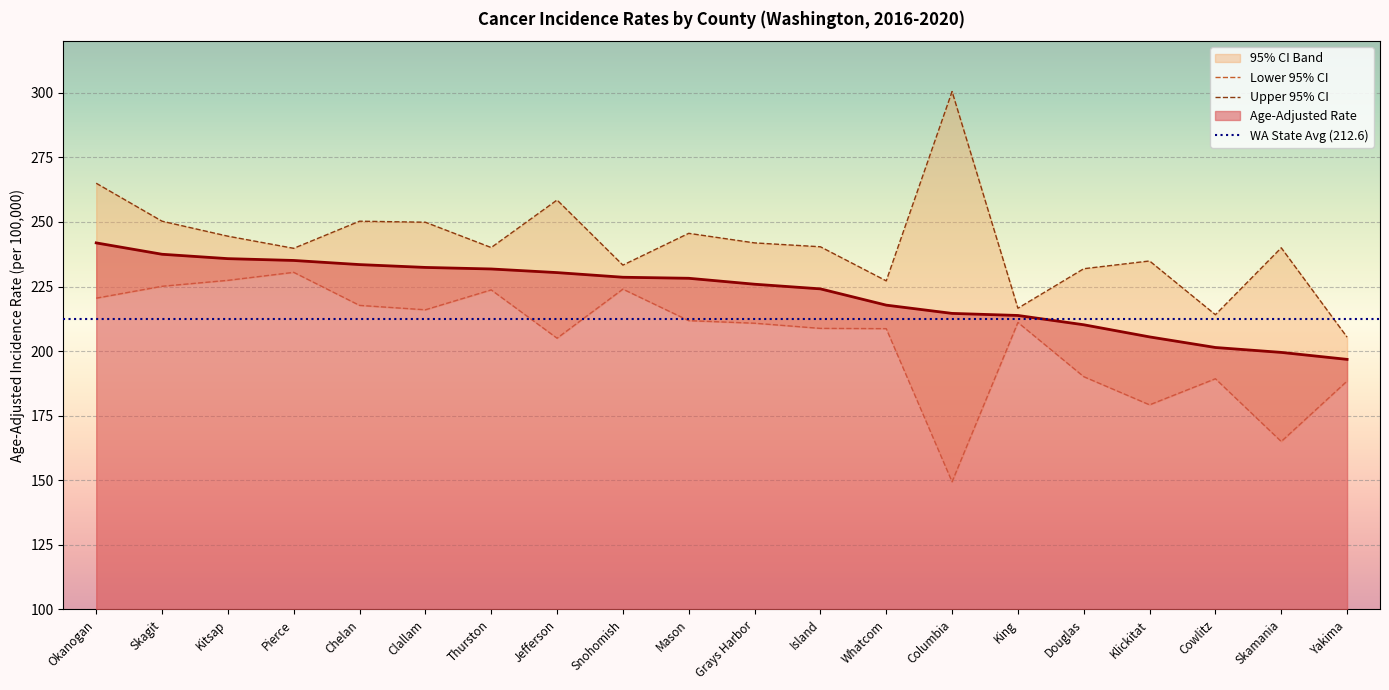

What is the label of the 3rd point from the right?

Cowlitz